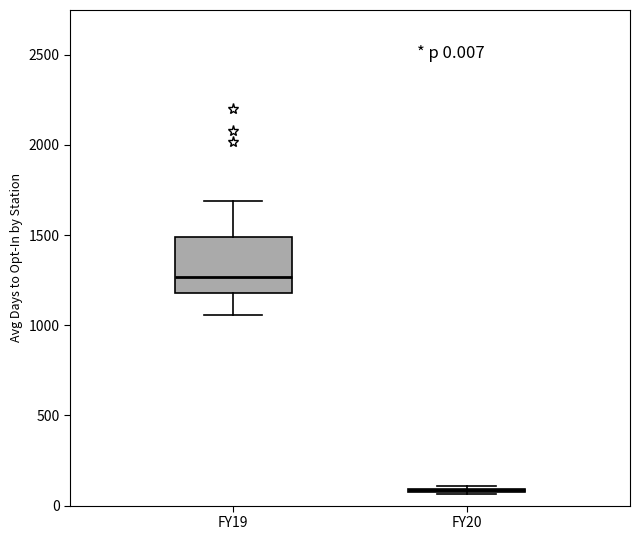

Comparing the boxes themselves (not the whiskers), which one is the tallest?

FY19